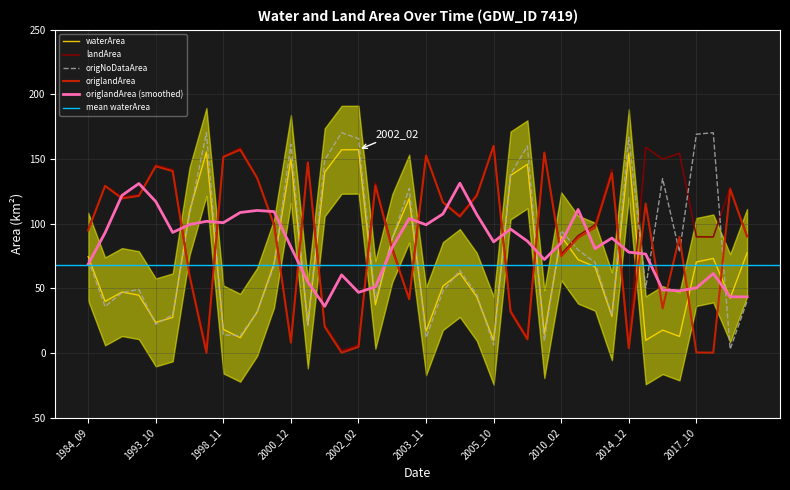

How many intersections are there between origlandArea and origNoDataArea?

18